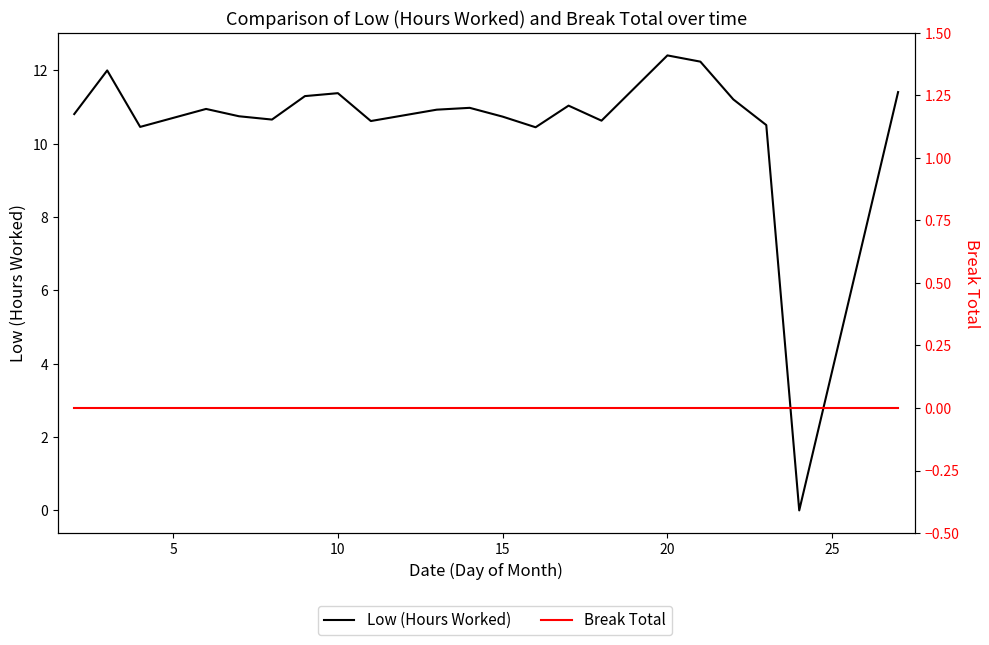

True or false: Break Total and Low (Hours Worked) intersect in this chart.

False